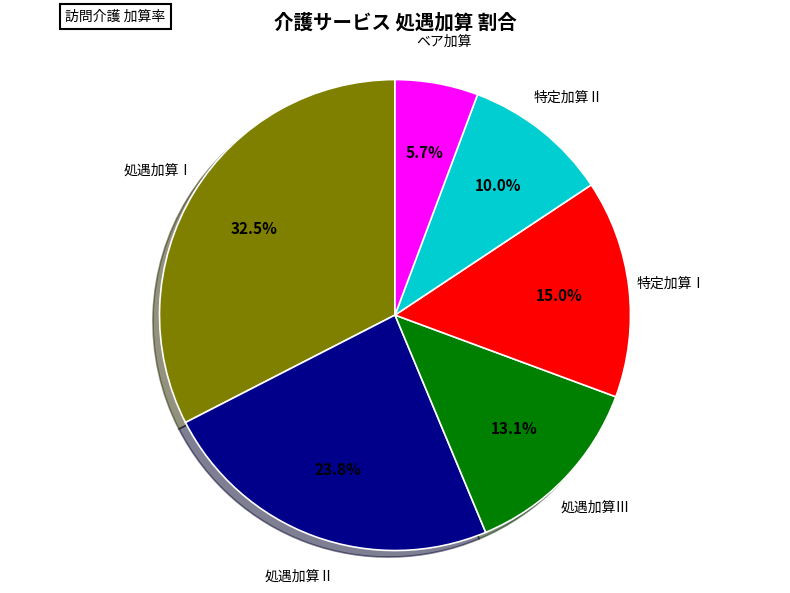

Is the sum of 特定加算Ⅱ and 処遇加算Ⅰ greater than half?

No